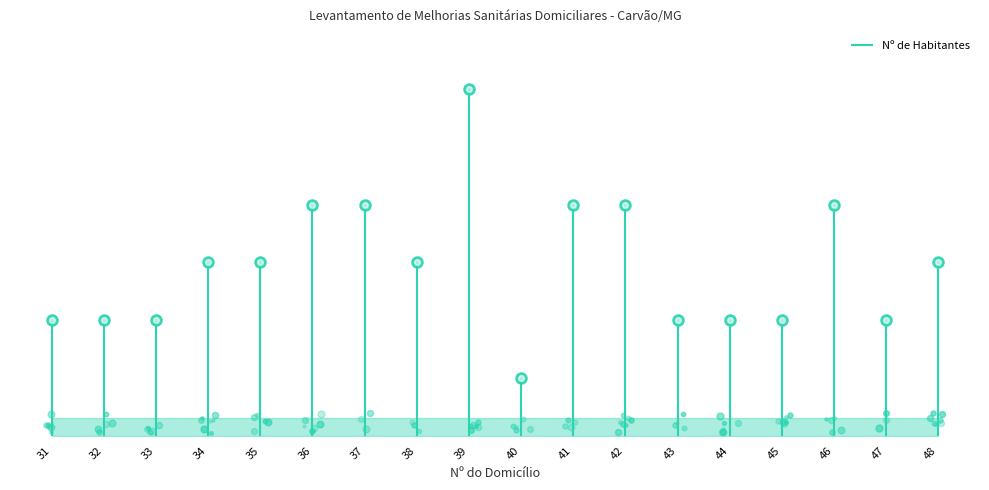

How many data points are less than 3?

8